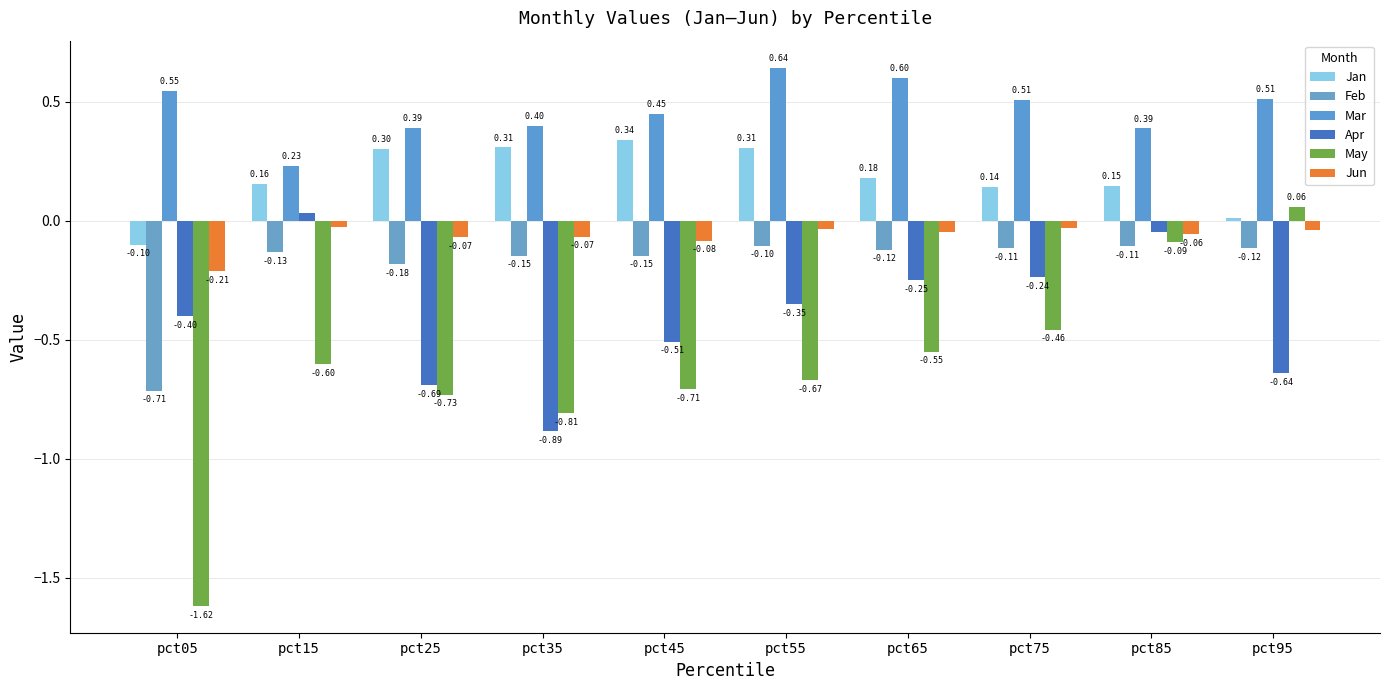

True or false: May has a value of -0.6 at pct05.

False